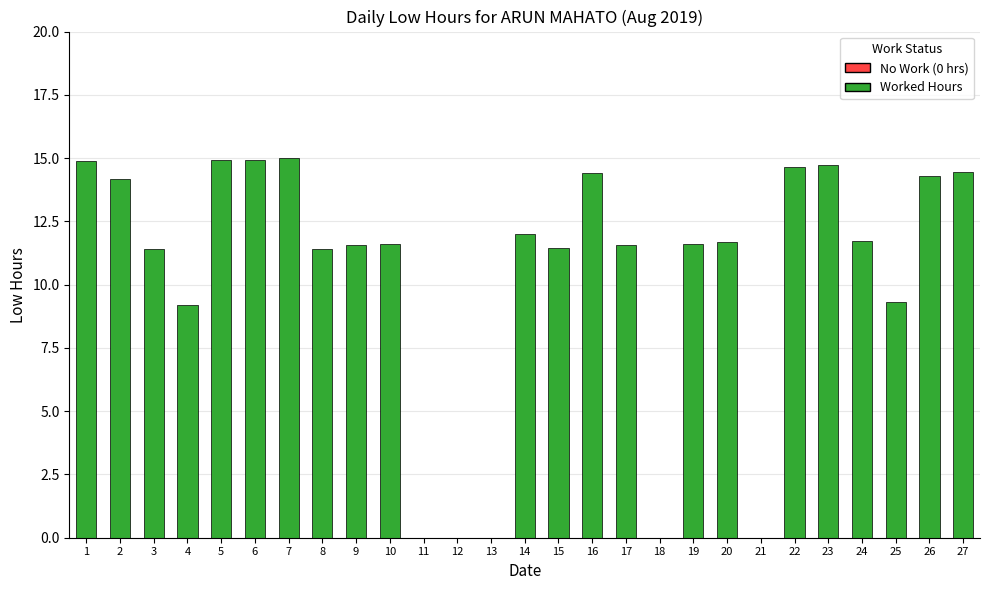

Which has a higher value, 21 or 2?

2